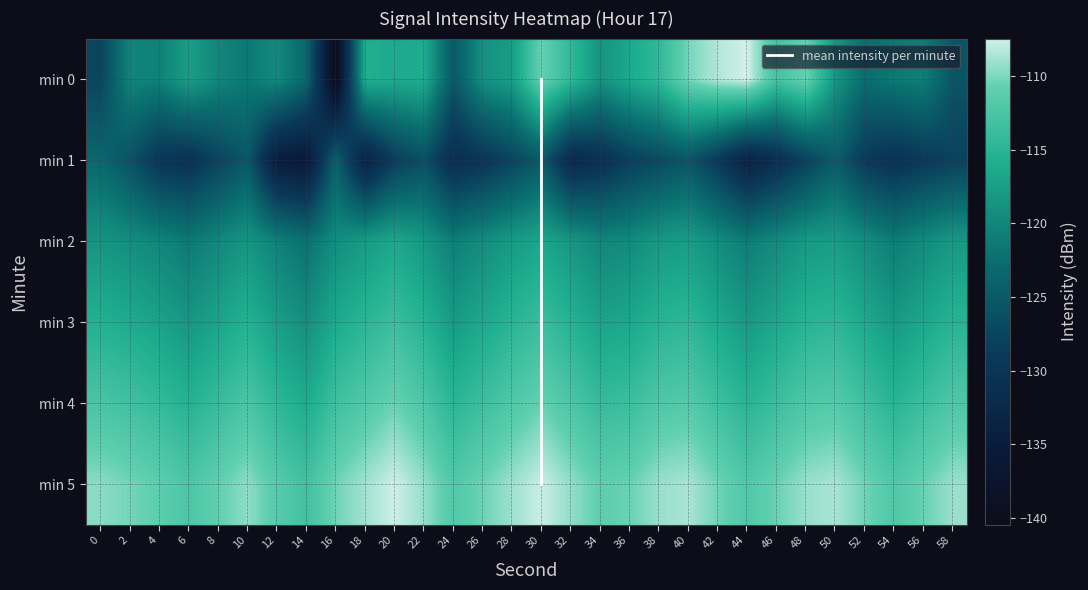

What is the spread (max minus min) of values at 48?

18.8